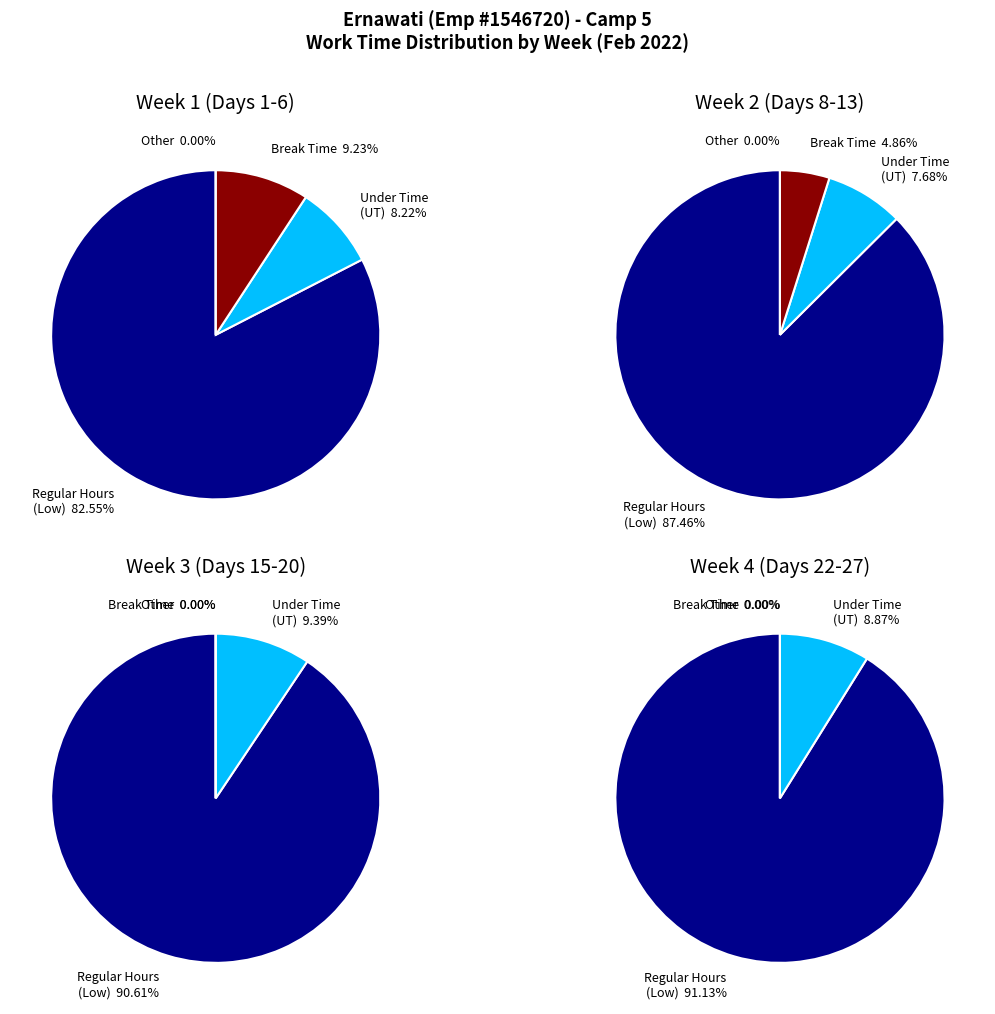

At 5, list the series in order from largest to smallest.

Regular Hours (Low), Break Time, Under Time (UT)